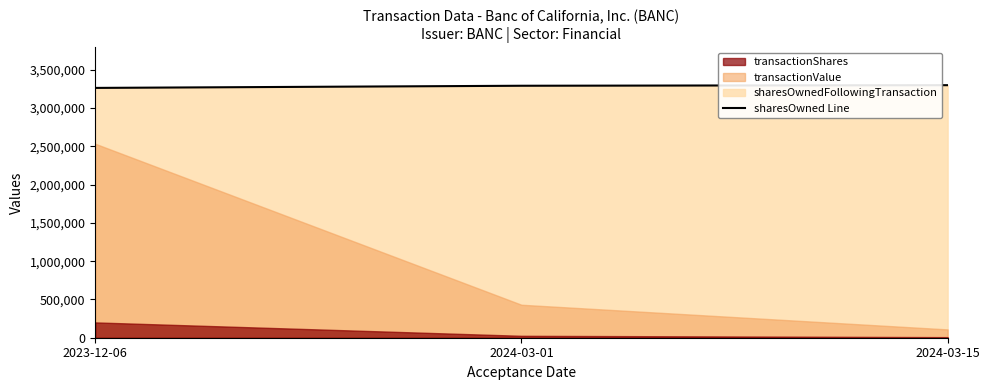

What is the label of the 2nd point from the left?

2024-03-01